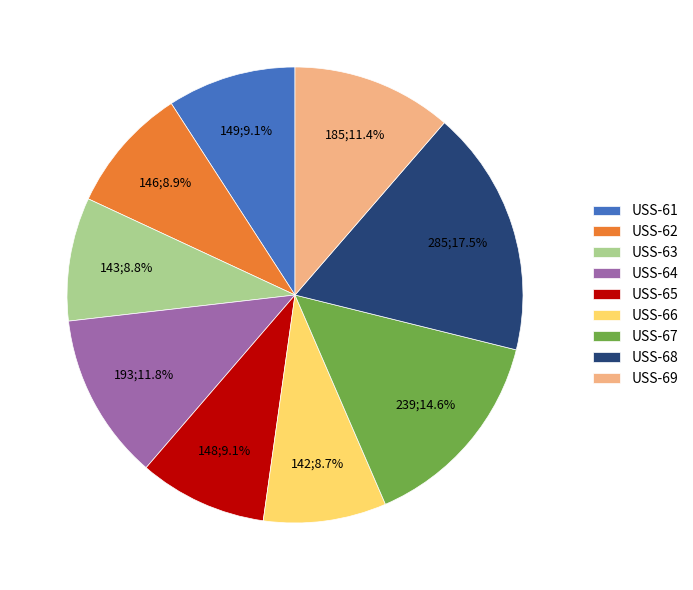

Does any single category account for the majority?

No